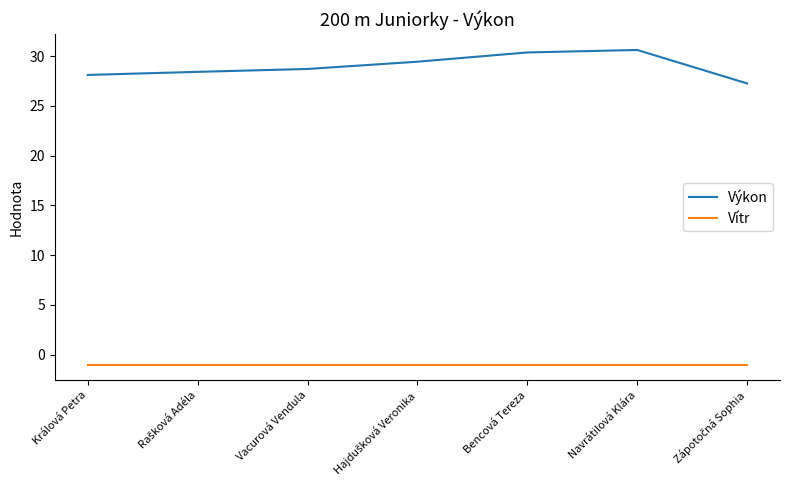

Read the Výkon value at Králová Petra.

28.1